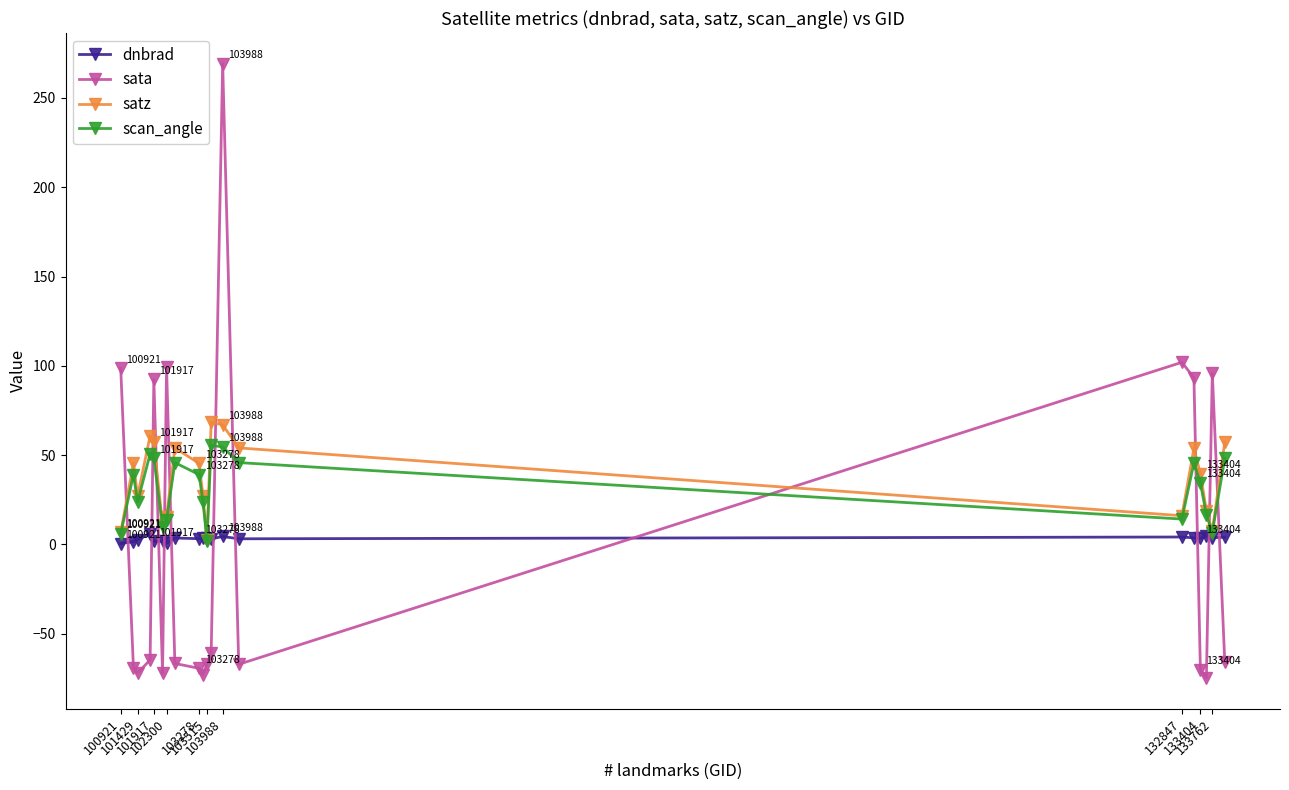

After their last crossing, which series has the higher values: sata or dnbrad?

dnbrad